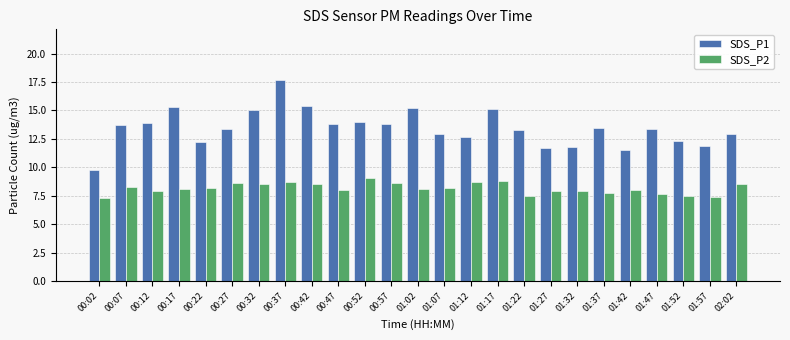

What is the sum of all SDS_P1 values?

336.4